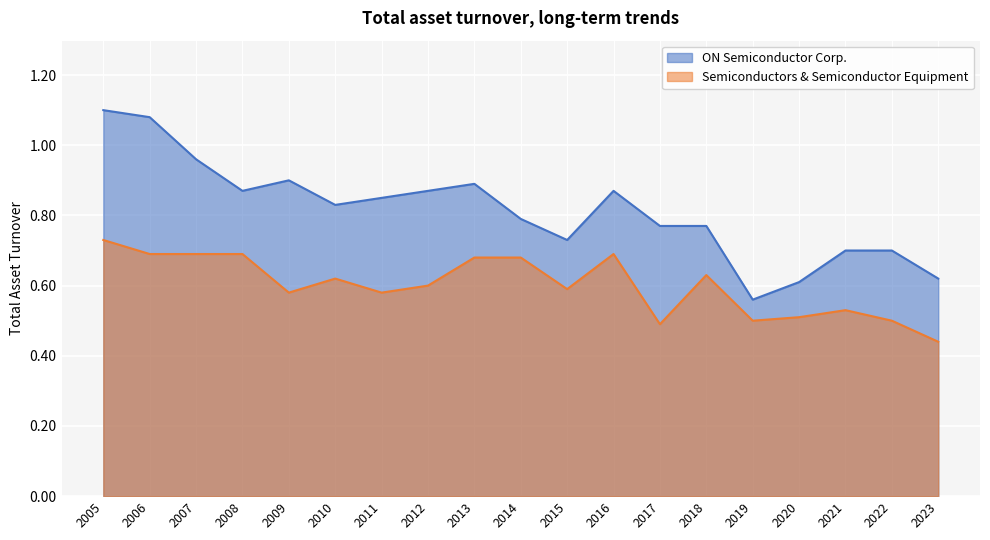

The value of Semiconductors & Semiconductor Equipment at 2023 is 0.4. True or false?

True